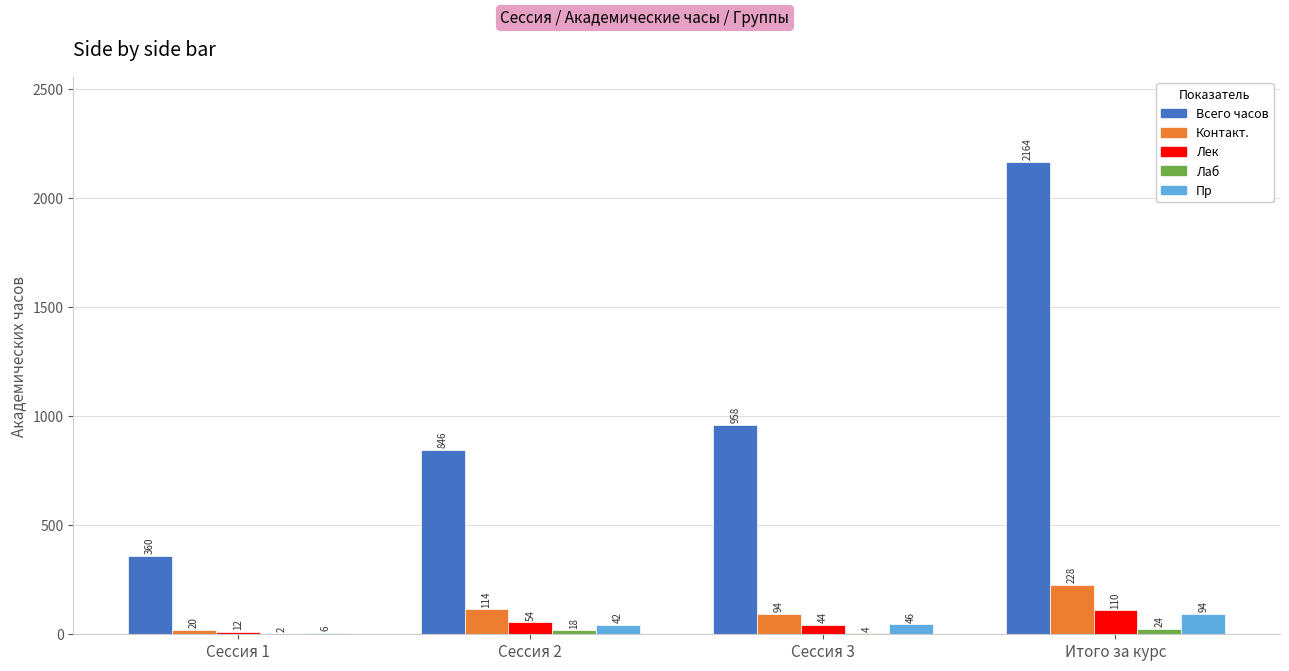

Between Сессия 1 and Итого за курс, which series saw the biggest shift?

Всего часов